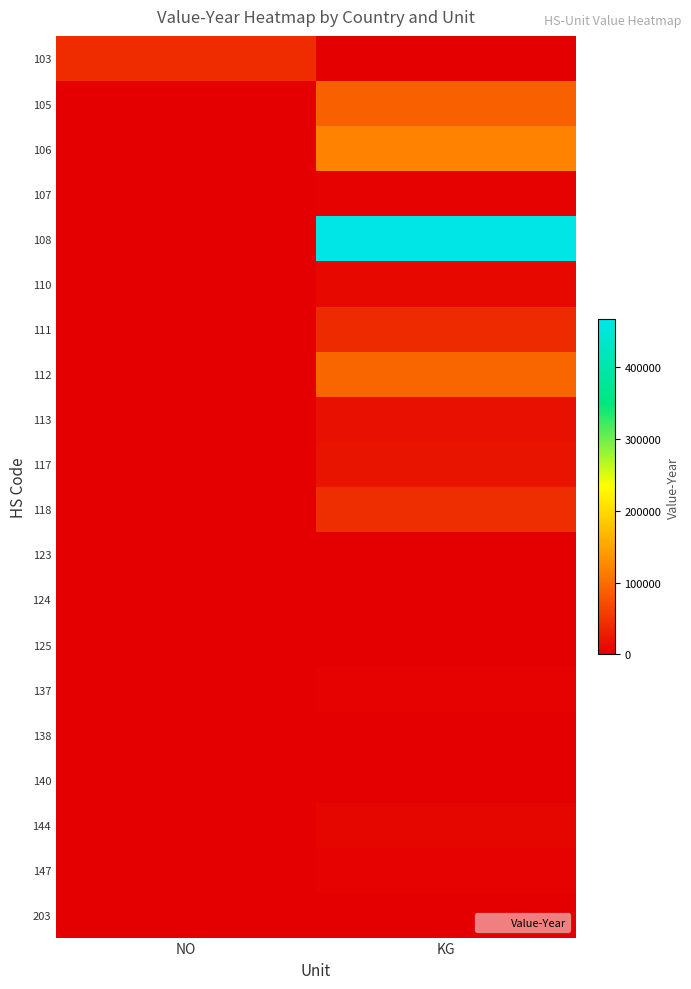

Reading left to right, what are all the values shown in this chart?

103: NO=41445	KG=0
105: NO=0	KG=88815
106: NO=0	KG=121119
107: NO=0	KG=1845
108: NO=0	KG=466849
110: NO=0	KG=7973
111: NO=0	KG=39997
112: NO=0	KG=94309
113: NO=0	KG=14802
117: NO=0	KG=18376
118: NO=0	KG=43015
123: NO=0	KG=1050
124: NO=0	KG=960
125: NO=0	KG=709
137: NO=0	KG=2141
138: NO=0	KG=832
140: NO=0	KG=1077
144: NO=0	KG=6246
147: NO=0	KG=3582
203: NO=0	KG=507